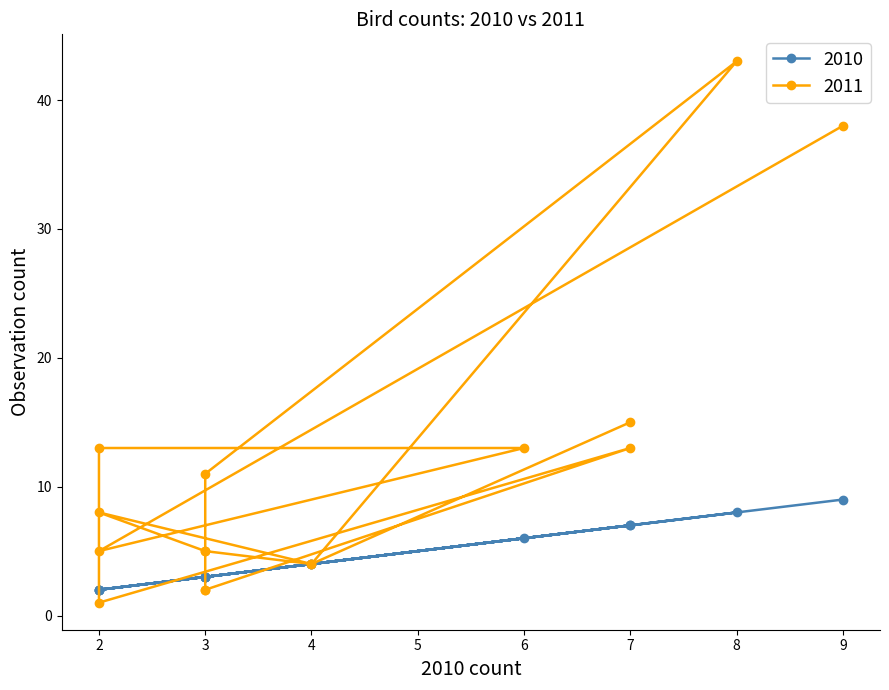

Does the chart display data point markers on the line(s)?

Yes